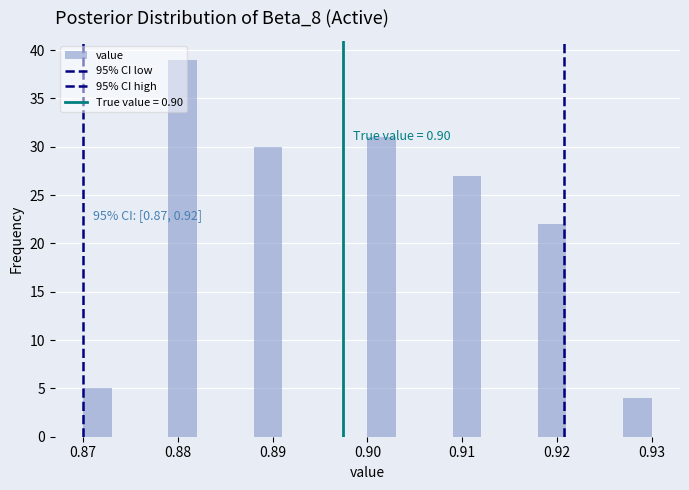

Around what value on the x-axis is the tallest bar? Give the approximate position of its centre, as read against the axis.

0.881